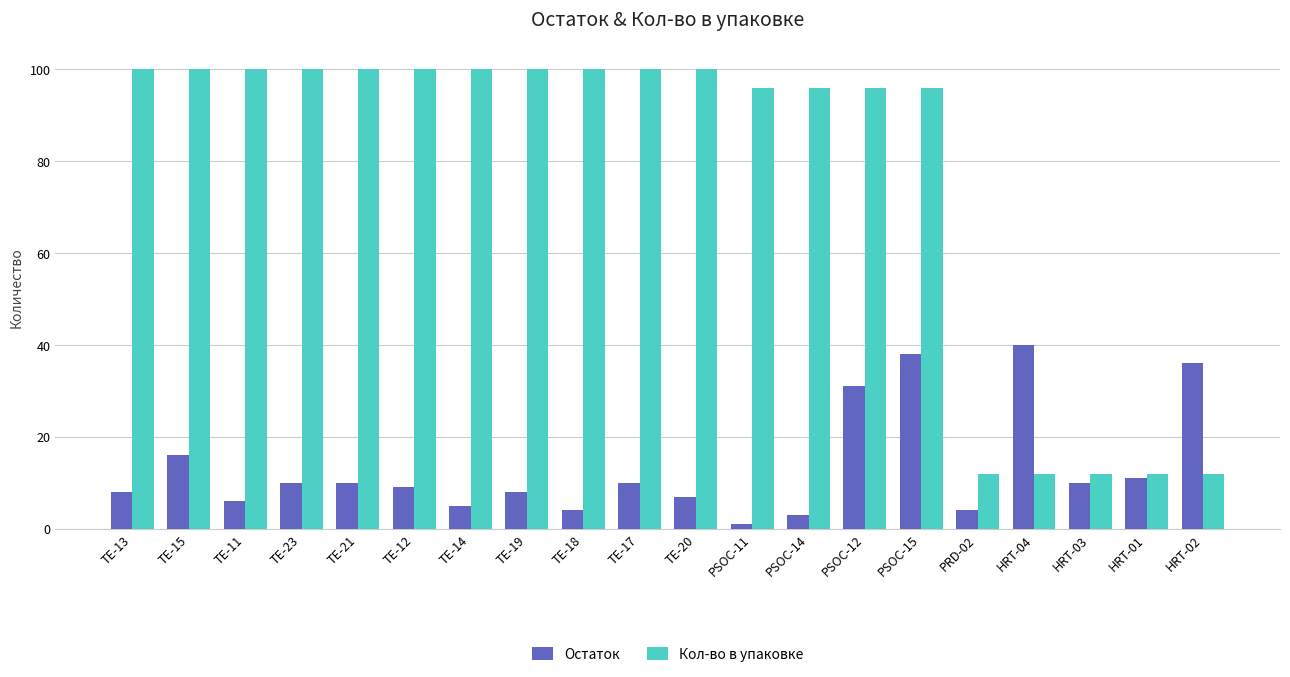

What is the difference between the maximum and second lowest values in the Остаток series?

37